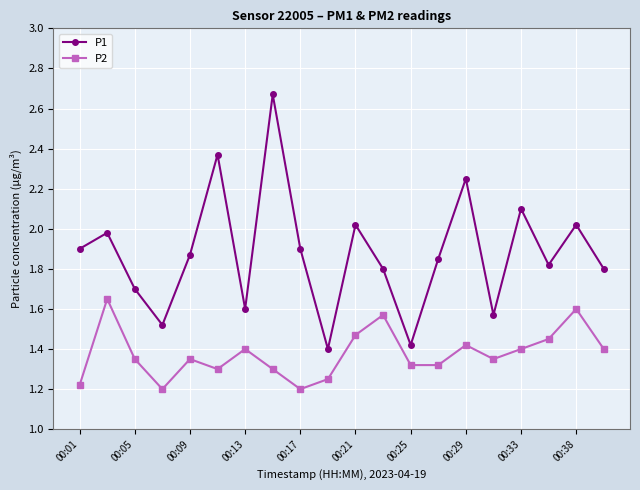

Which series has the largest total across all categories?

P1